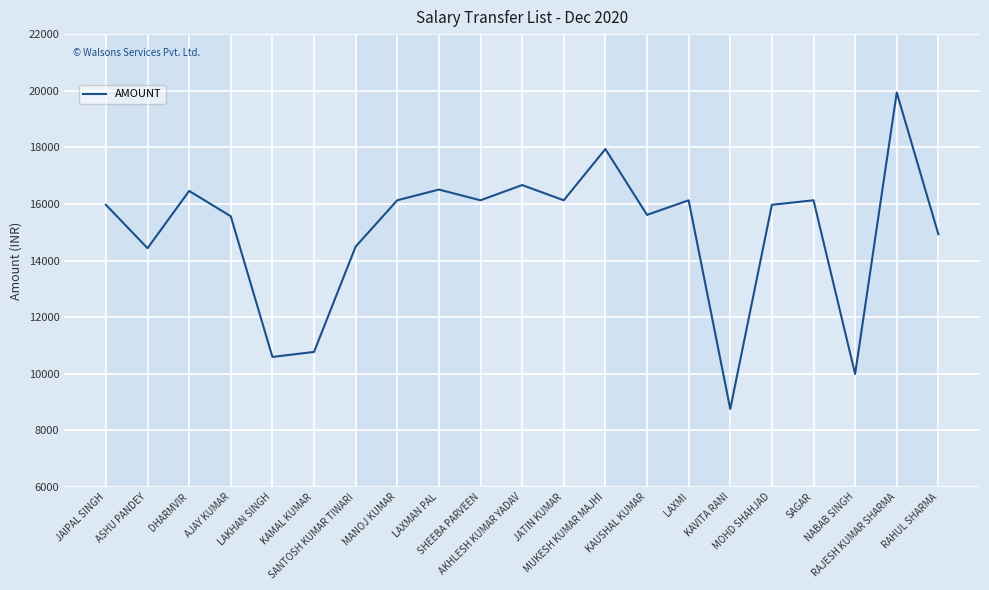

Count the number of values greater than 15969.

12